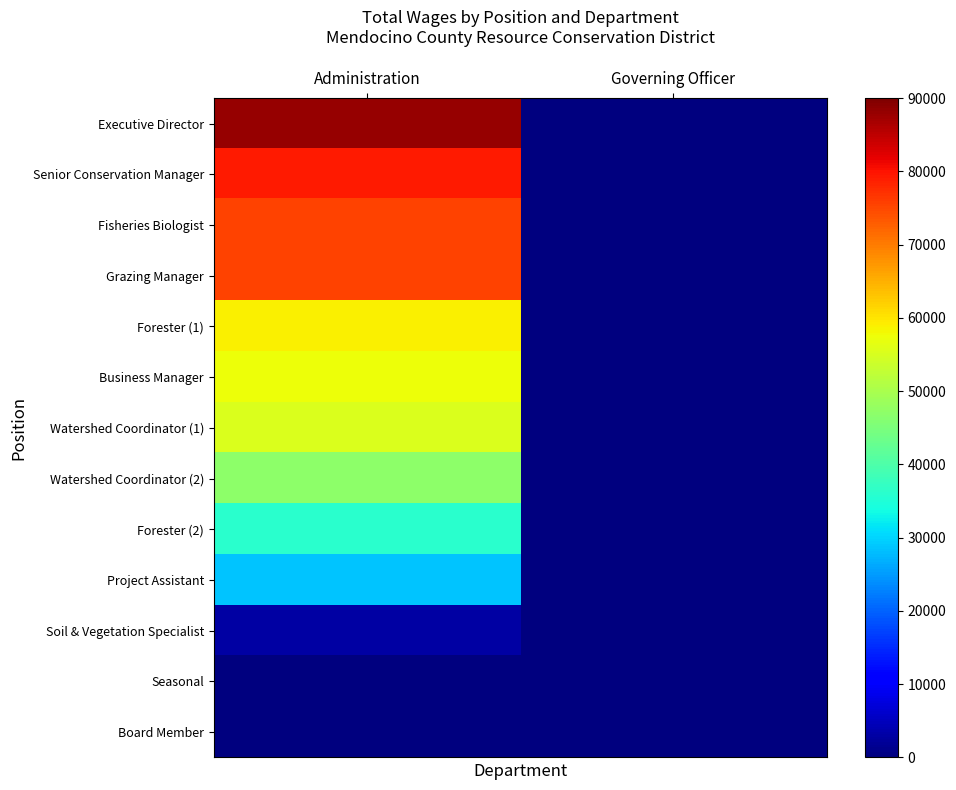

Reading right to left, list all the values displayed in this chart.

Executive Director: Governing Officer=0	Administration=87974
Senior Conservation Manager: Governing Officer=0	Administration=79404
Fisheries Biologist: Governing Officer=0	Administration=75246
Grazing Manager: Governing Officer=0	Administration=75246
Forester (1): Governing Officer=0	Administration=58825
Business Manager: Governing Officer=0	Administration=57460
Watershed Coordinator (1): Governing Officer=0	Administration=55458
Watershed Coordinator (2): Governing Officer=0	Administration=46954
Forester (2): Governing Officer=0	Administration=35954
Project Assistant: Governing Officer=0	Administration=28639
Soil & Vegetation Specialist: Governing Officer=0	Administration=2856
Seasonal: Governing Officer=0	Administration=259
Board Member: Governing Officer=0	Administration=0